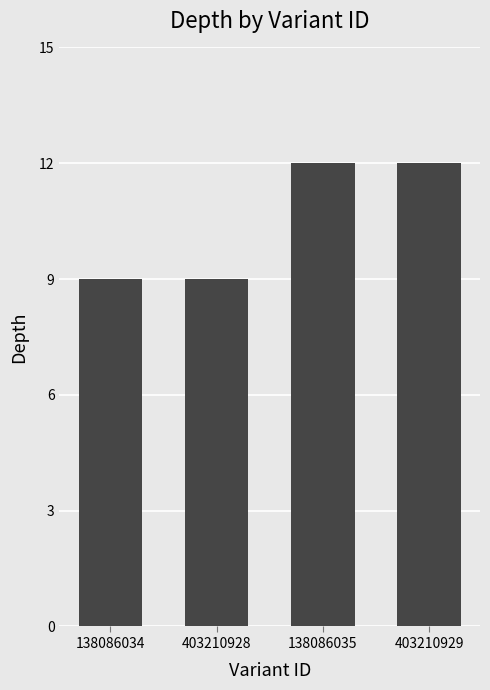

What is the difference between the values at 403210929 and 403210928?

3